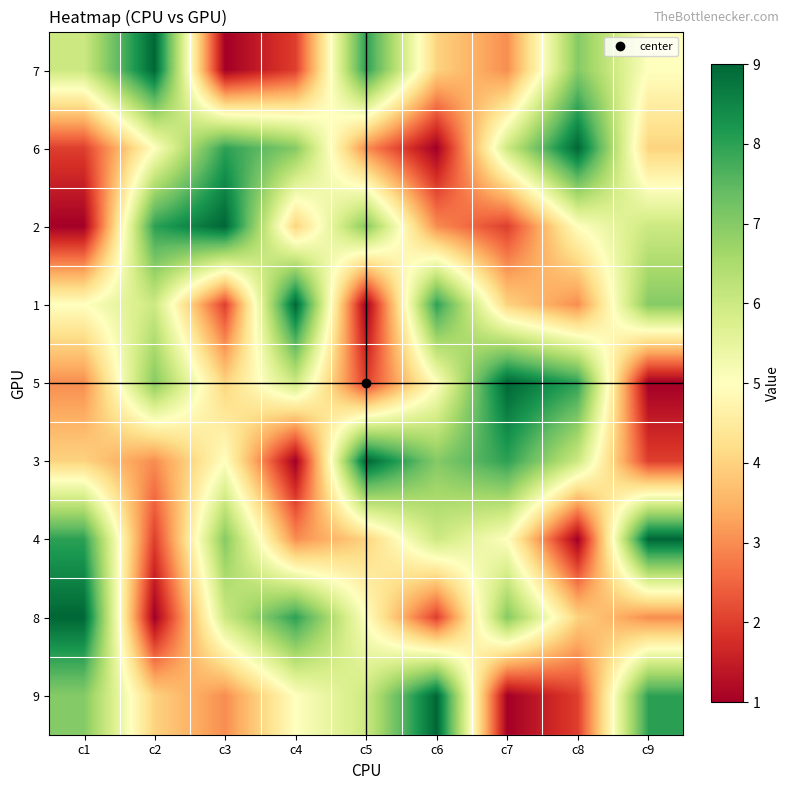

How many categories are shown in the chart?

9